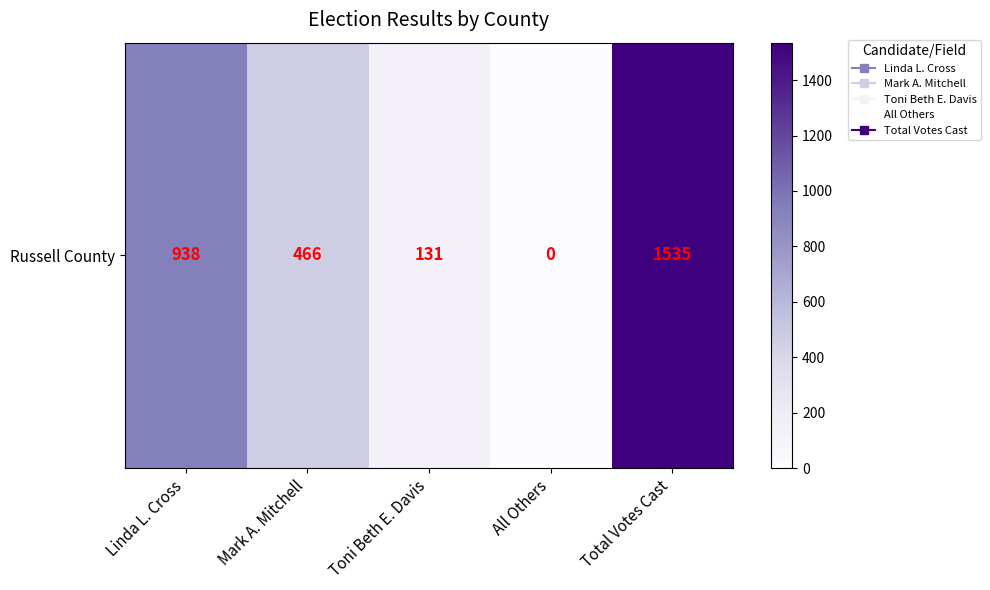

Between Toni Beth E. Davis and All Others, which is larger?

Toni Beth E. Davis